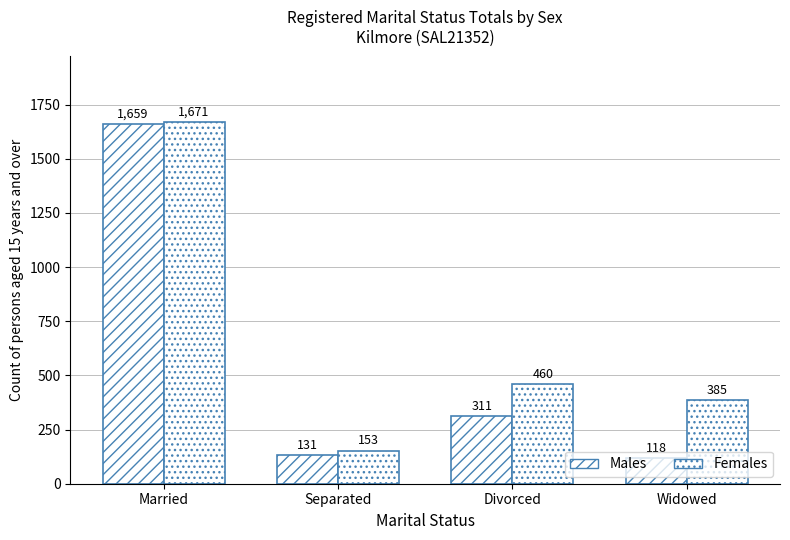

At which label is Females closest to 912?

Divorced